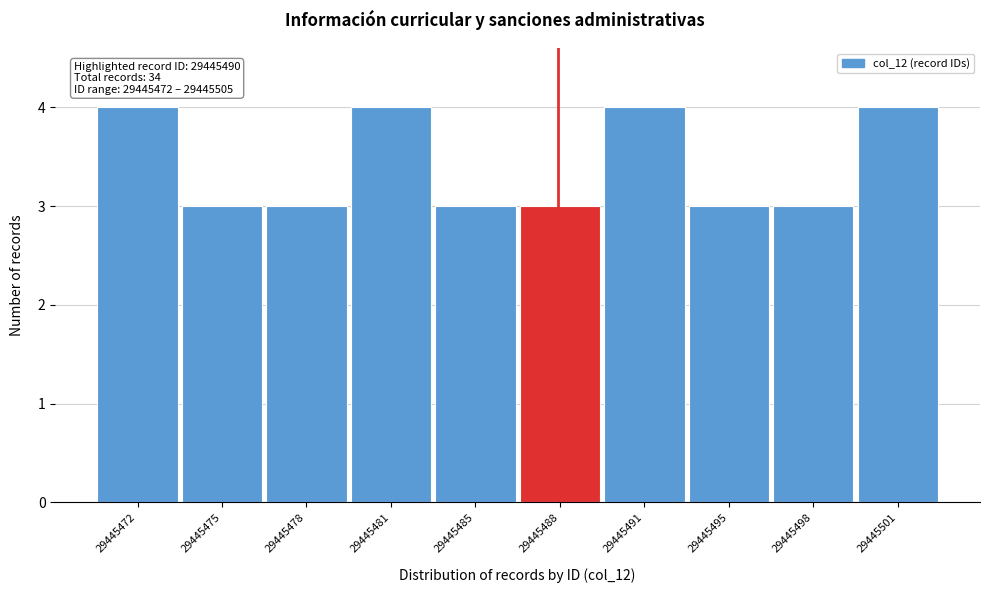

Reading left to right, list all the values displayed in this chart.

4	3	3	4	3	3	4	3	3	4